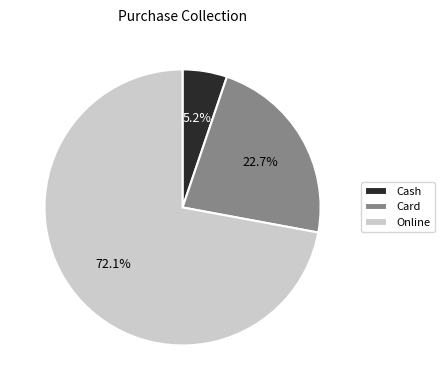

Is it true that Online is 67% of the pie?

False